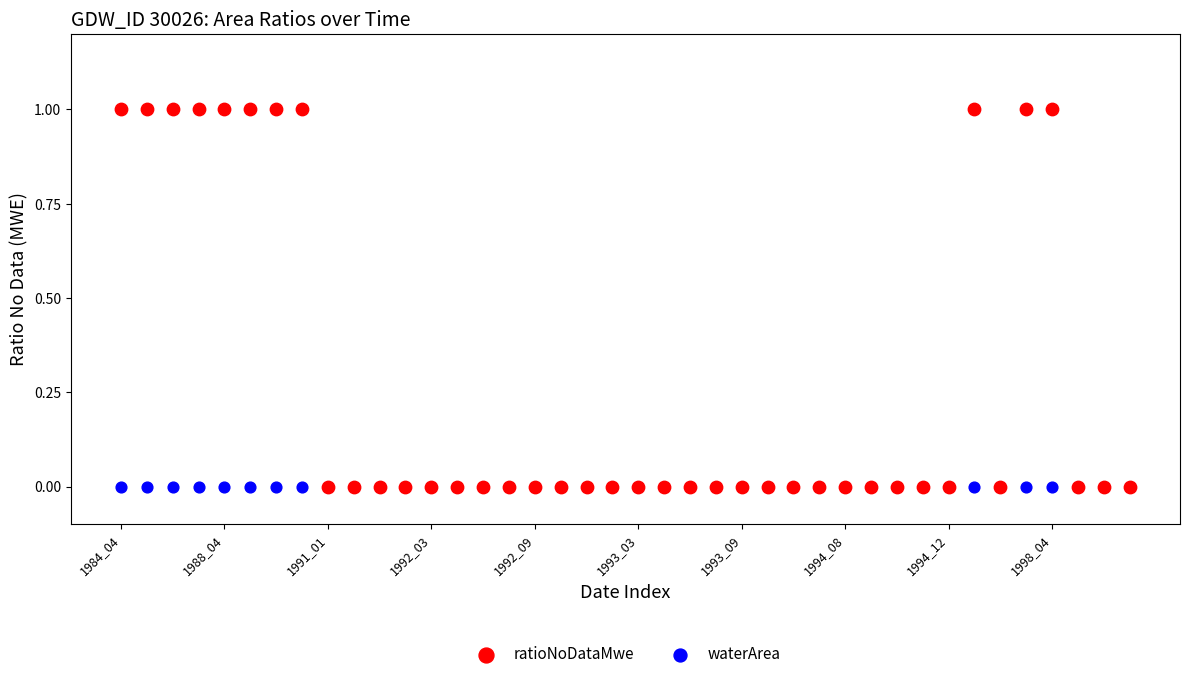

Which series contains the highest Y value?

ratioNoDataMwe